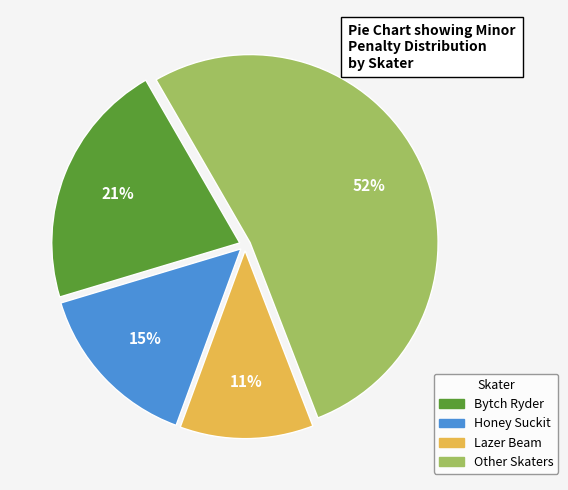

Does any single category account for the majority?

Yes